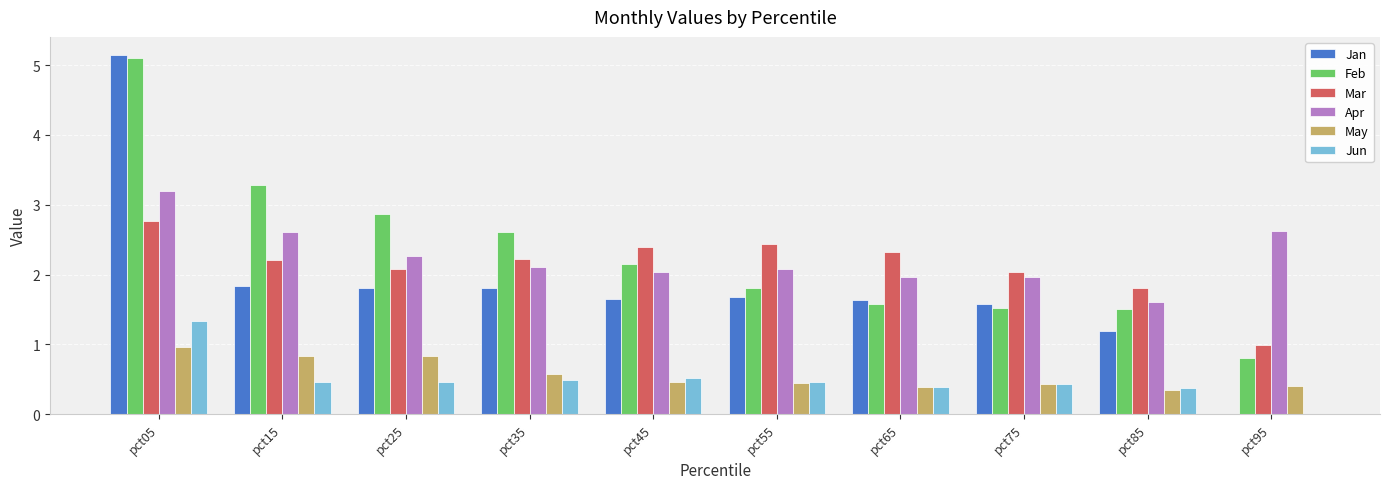

The value of Feb at pct15 is 1.7. True or false?

False